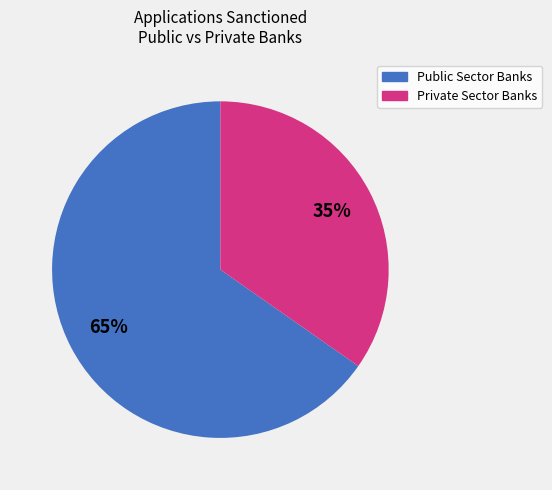

To the nearest percent, what is the average slice percentage?

50%